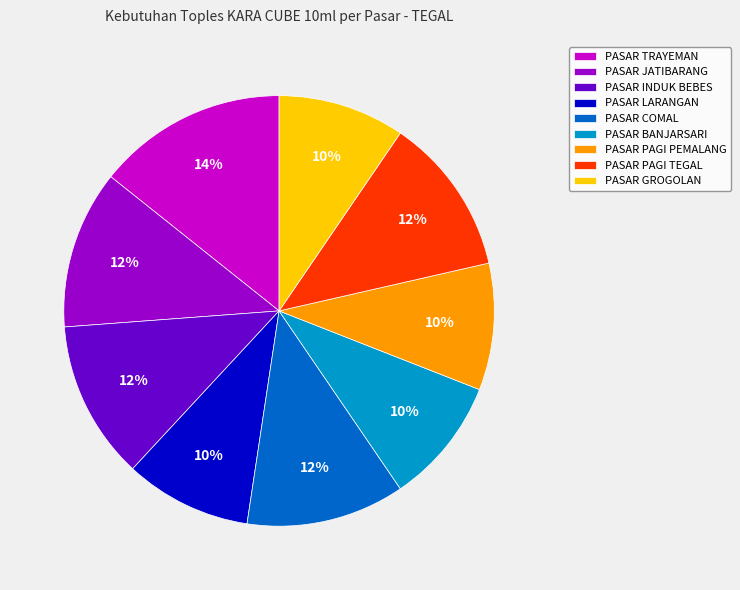

Is PASAR INDUK BEBES the majority of the pie?

No